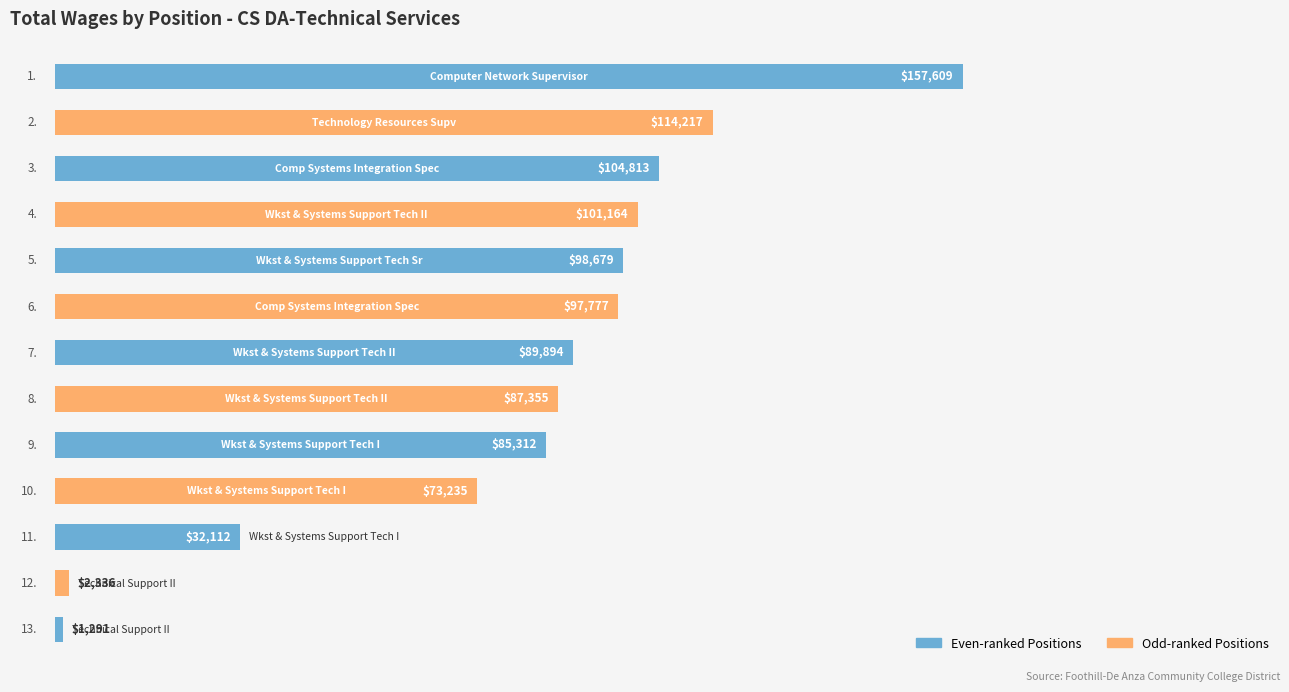

What is the smallest value displayed?

1291